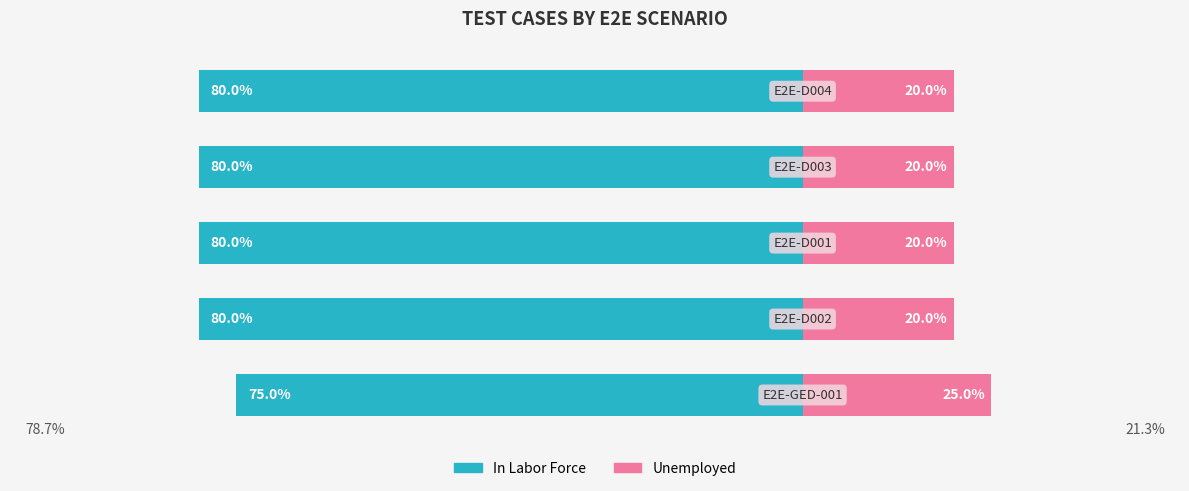

Reading left to right, what are all the values shown in this chart?

In Labor Force: 0=-75	1=-80	2=-80	3=-80	4=-80
Unemployed: 0=25	1=20	2=20	3=20	4=20